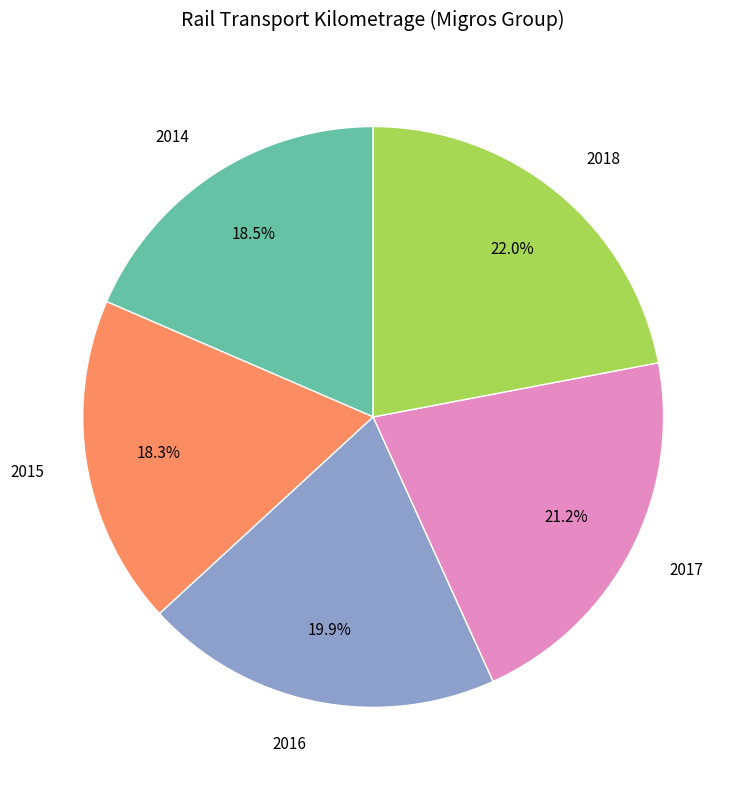

How many segments does this pie chart have?

5